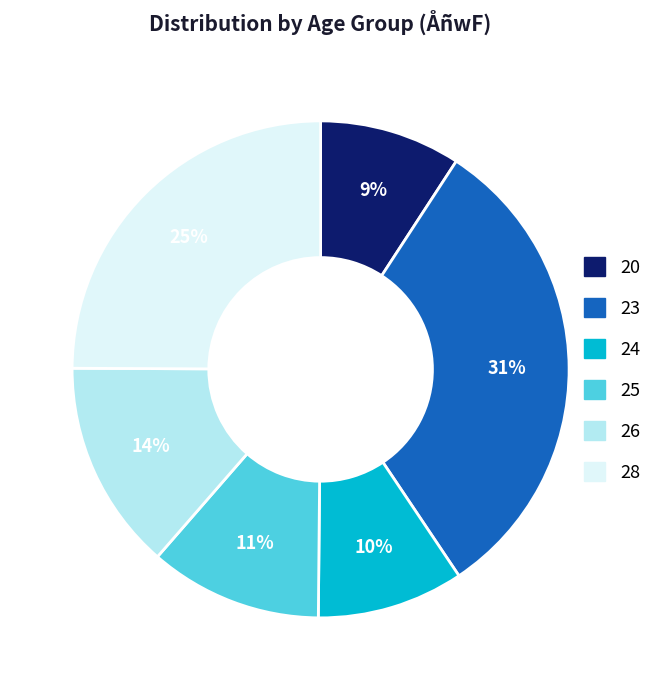

To the nearest percent, what is the average slice percentage?

17%